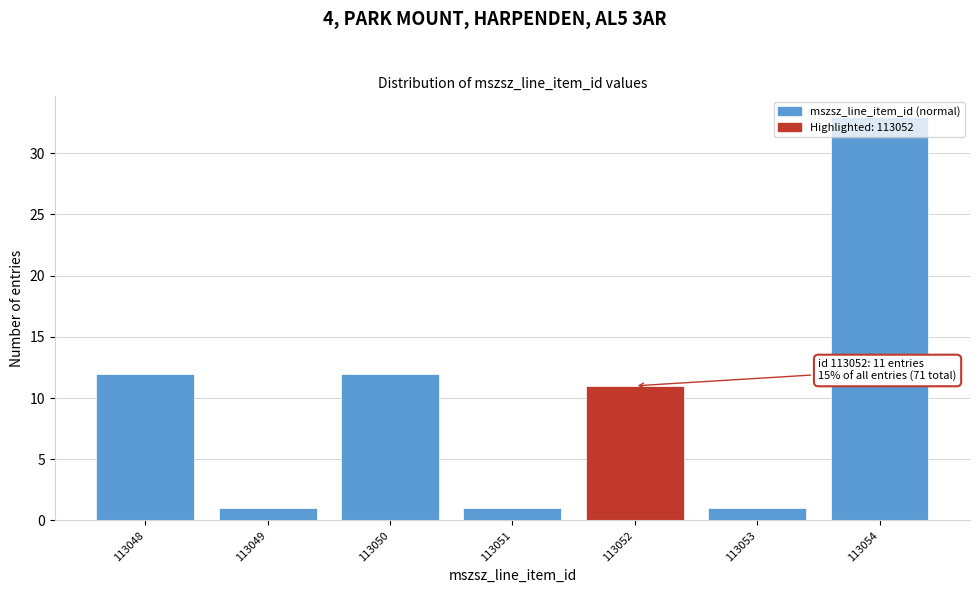

What is the approximate value at 113048?

12